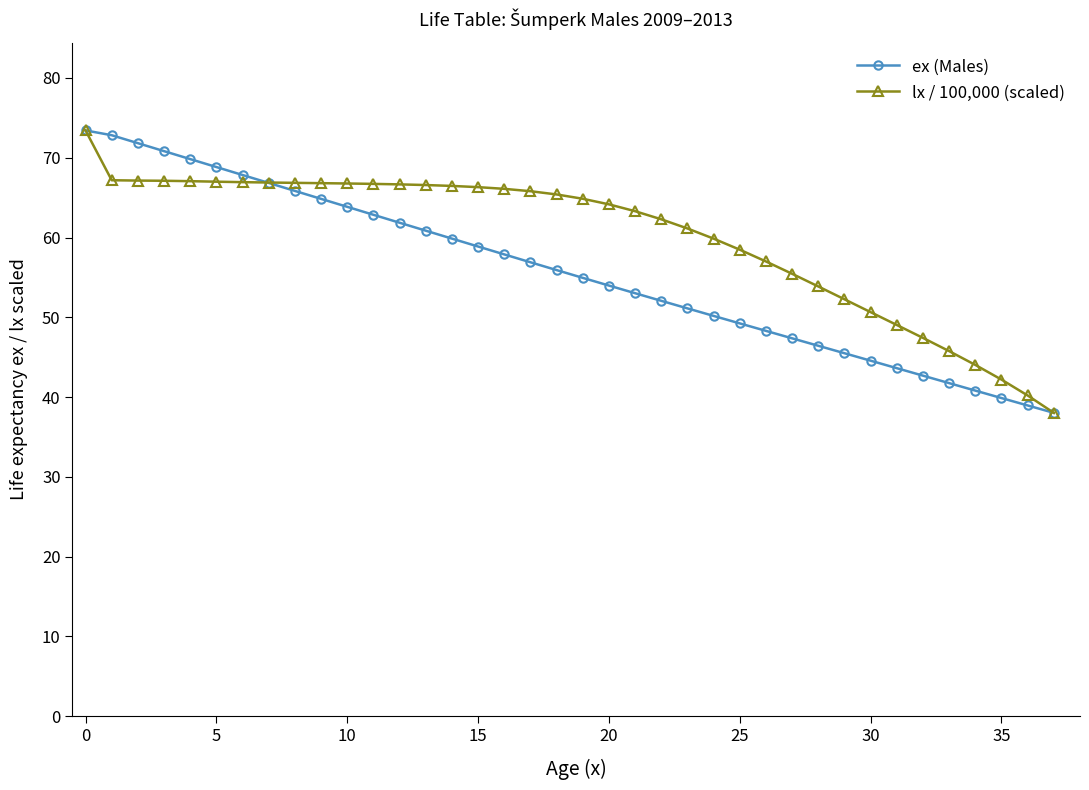

What is the value of the lx / 100,000 (scaled) point at the 21st from the left?

64.2